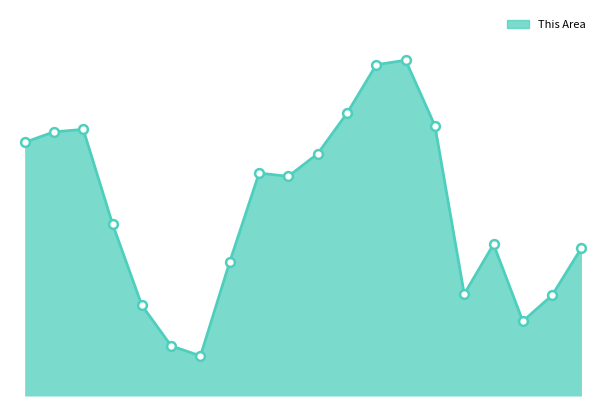

Is this an area chart (filled region under the line)?

Yes